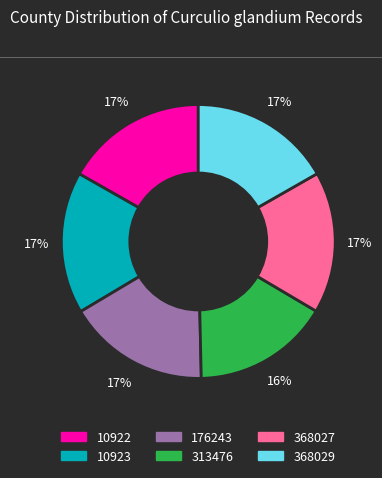

True or false: 368027 accounts for 17% of the total.

True